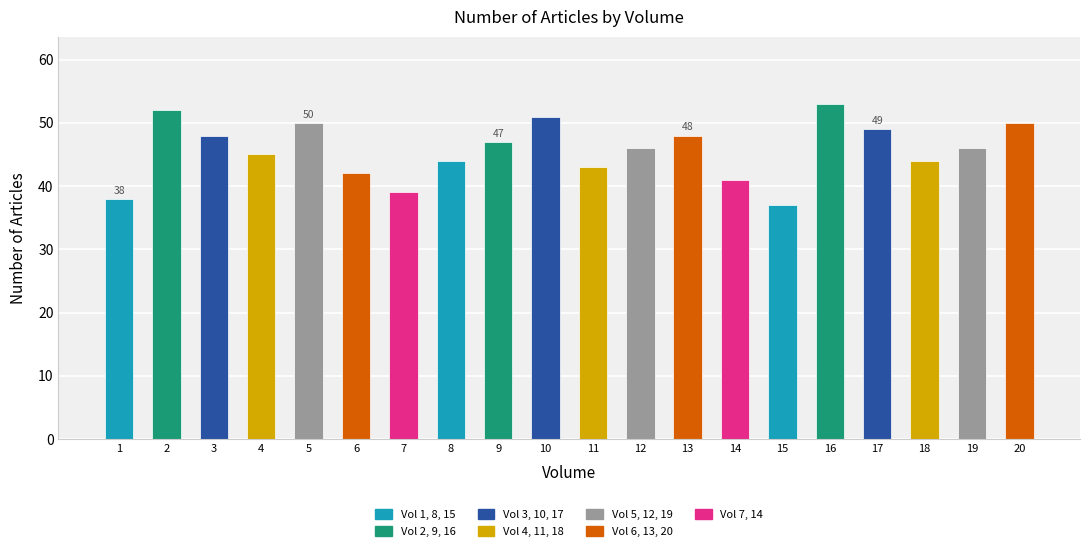

True or false: the data shows 42 at 6.

True